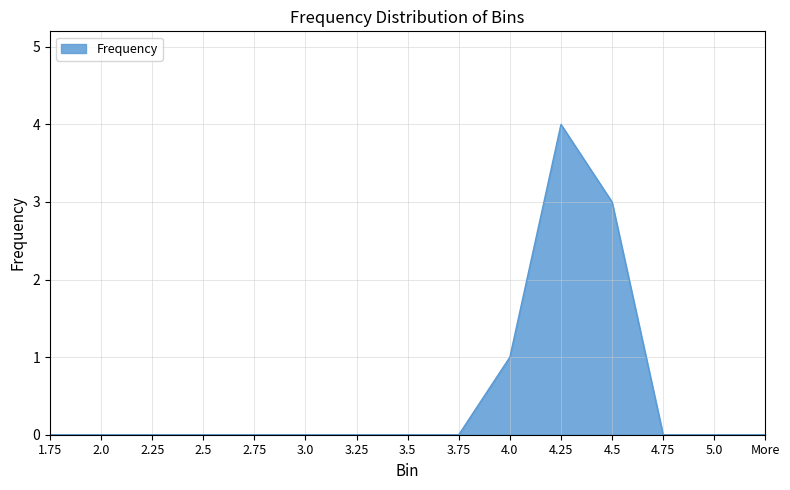

What position from the right is 4.25?

5